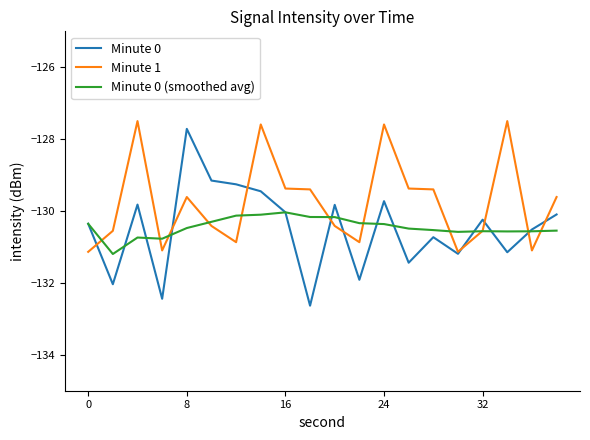

Which series has the widest spread of values?

Minute 0